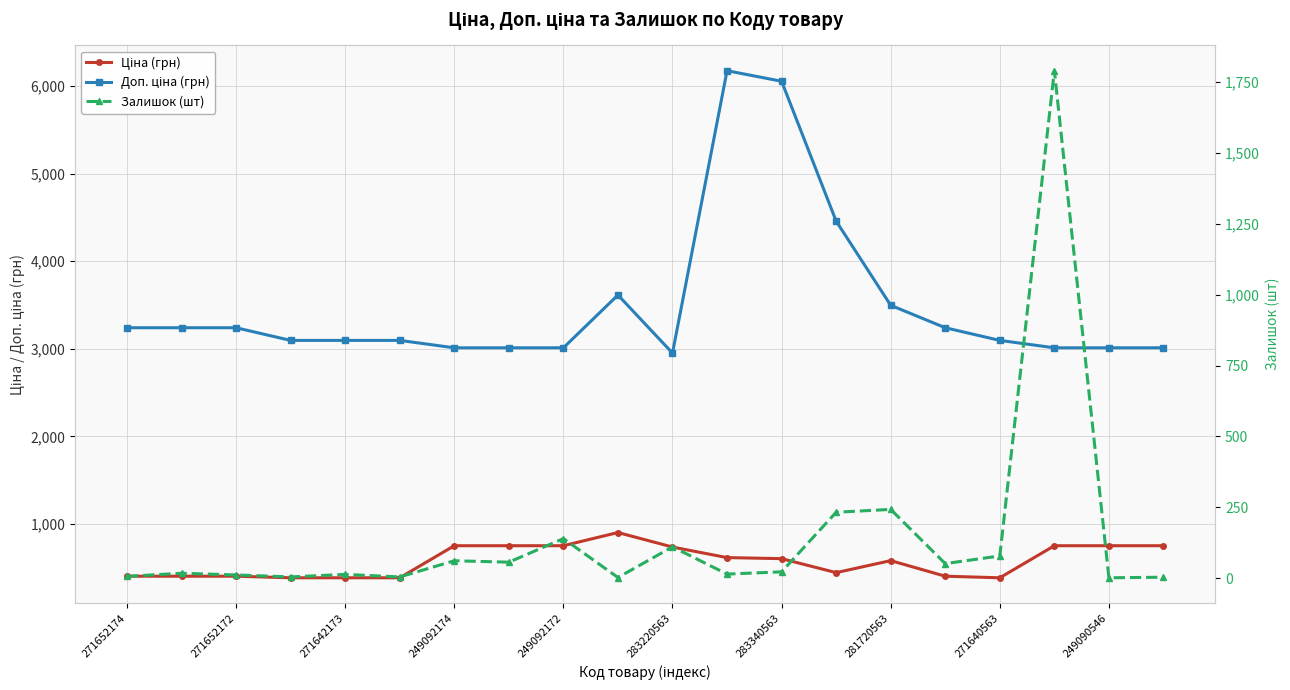

The Доп. ціна (грн) series shows 3496.7 at 281720563. True or false?

True